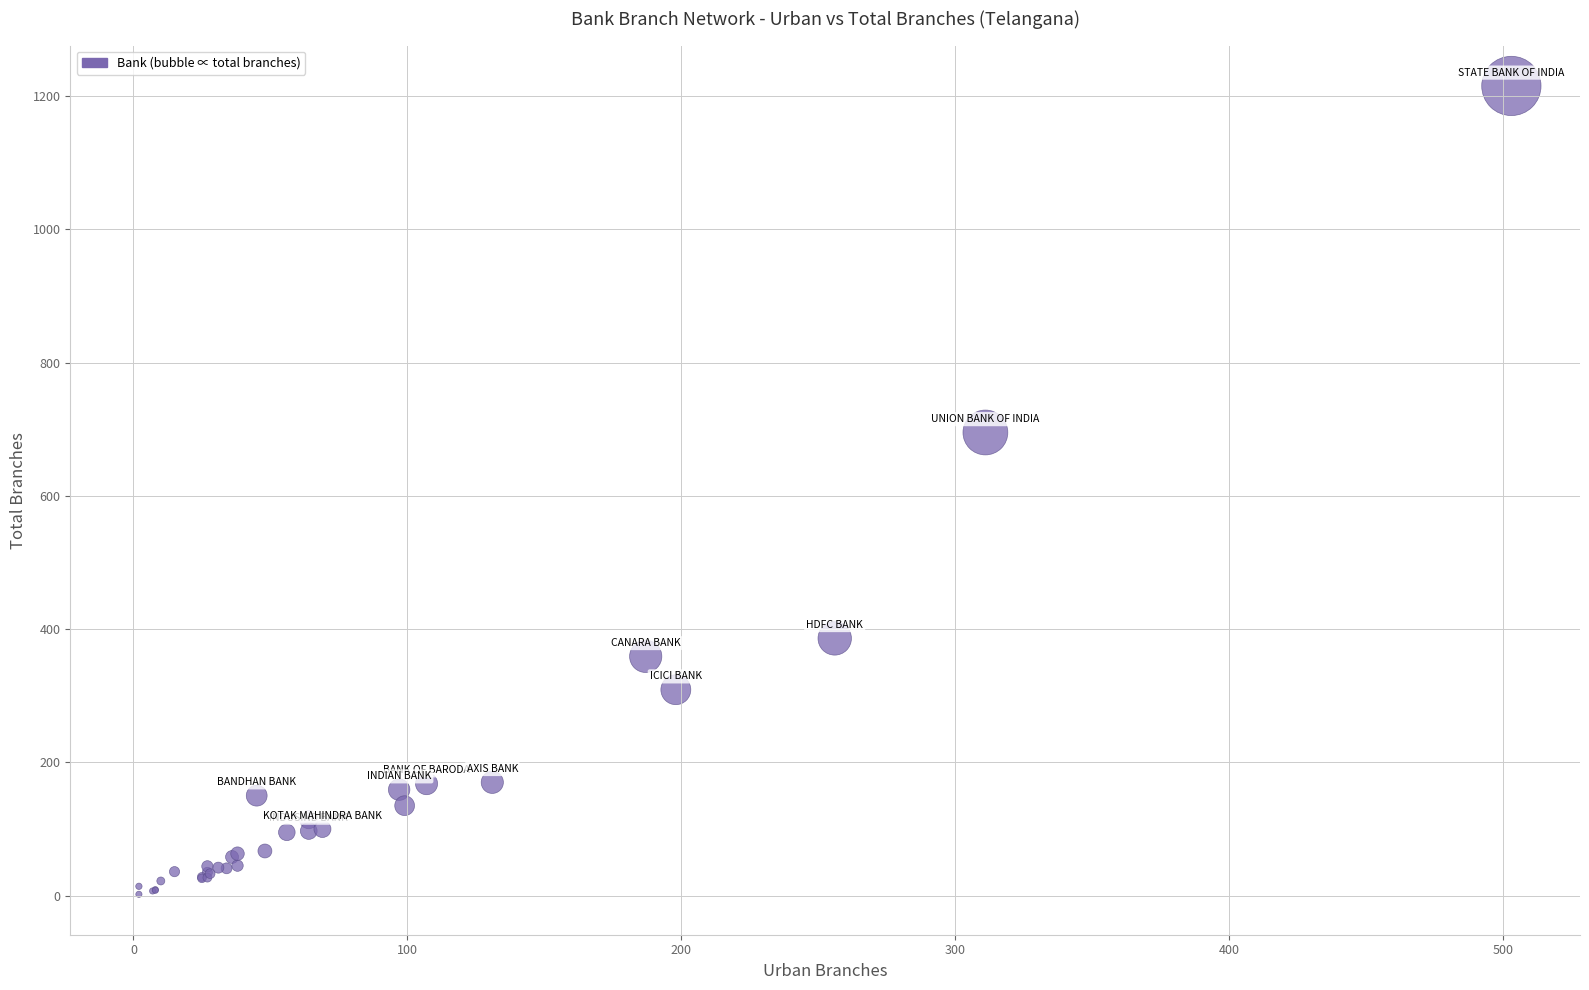

What Y value in the scatter plot is closest to 608?

695